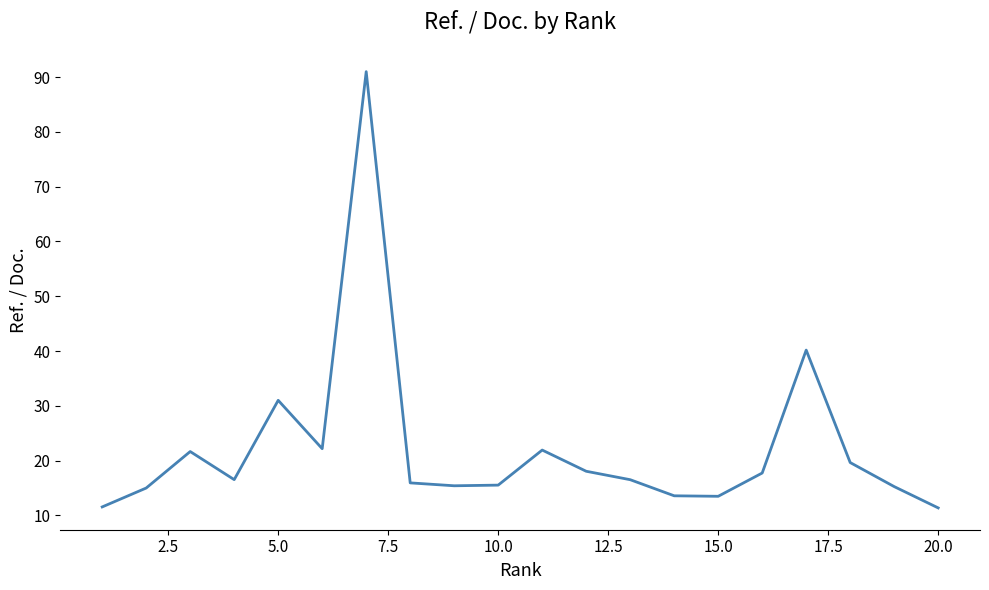

What is the minimum value shown in the chart?

11.4